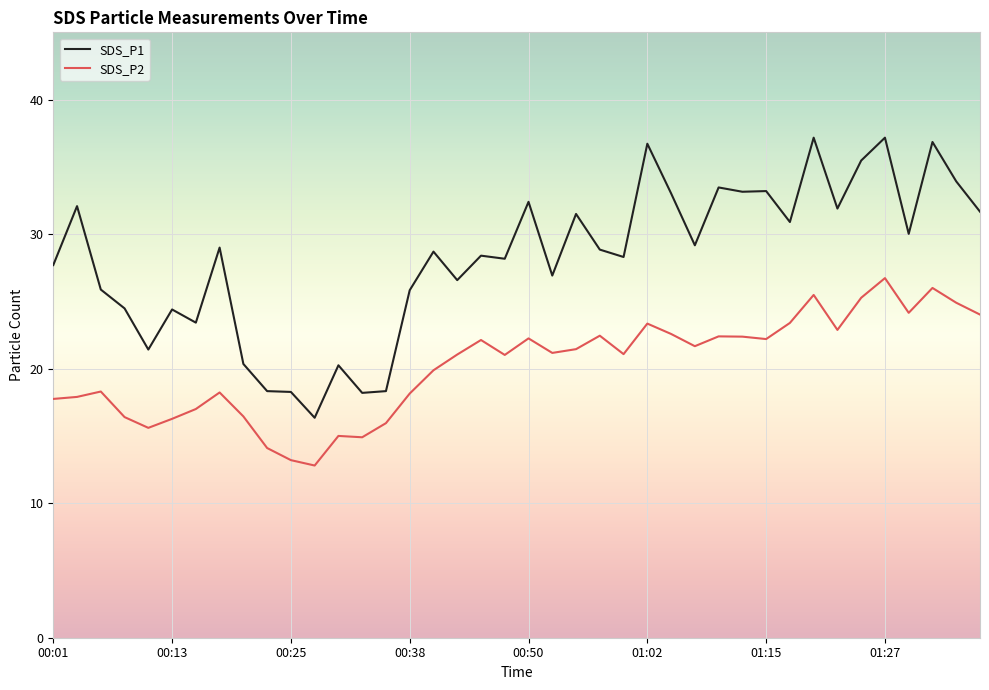

Which series has the largest range (max minus min)?

SDS_P1